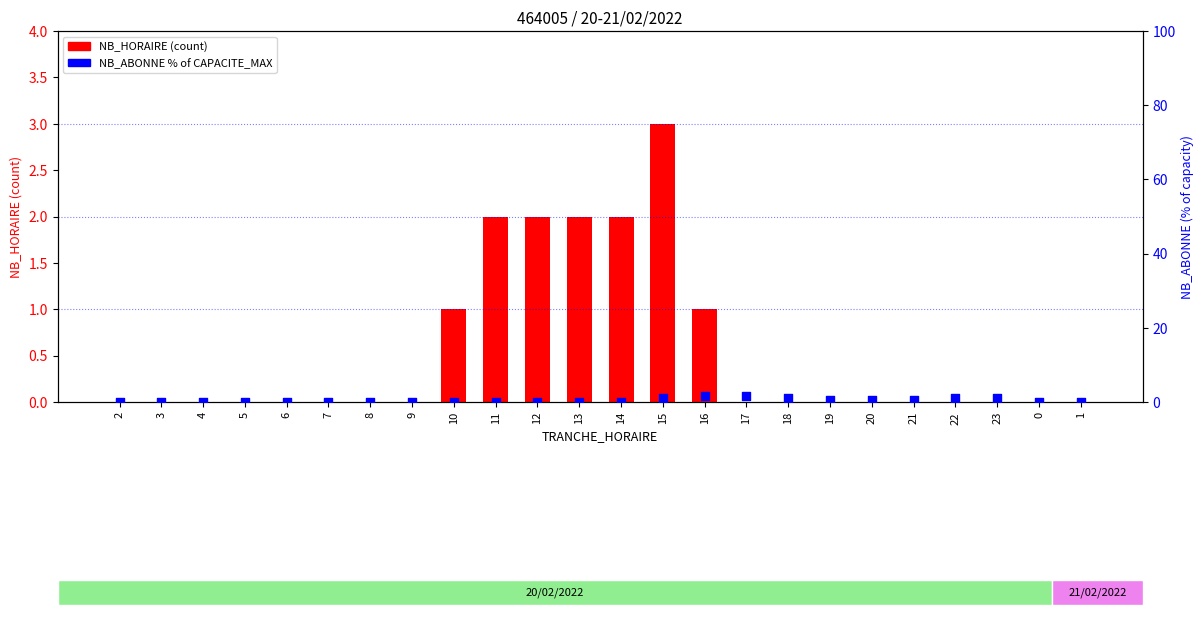

Which series reaches the maximum Y coordinate?

NB_HORAIRE (count)